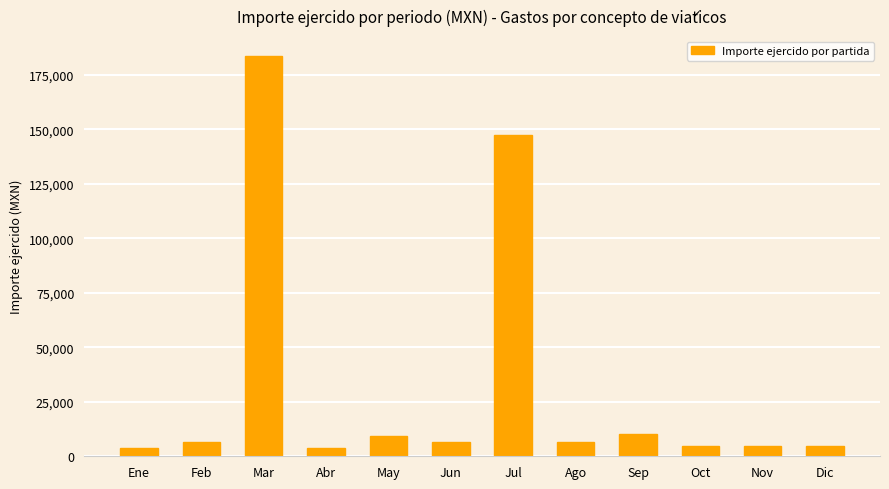

Between May and Feb, which is larger?

May